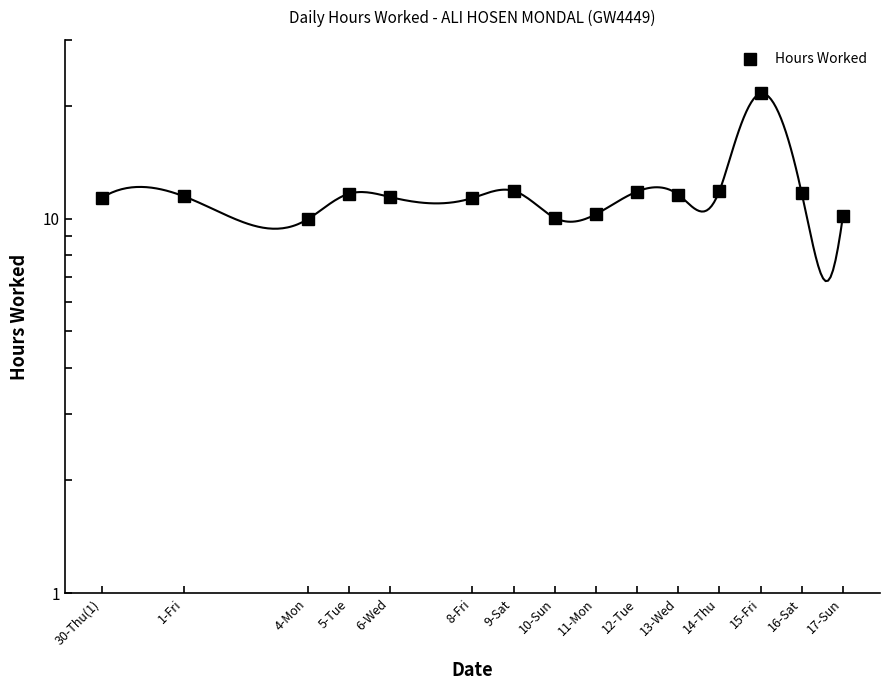

Read the value at 14-Thu.

11.9